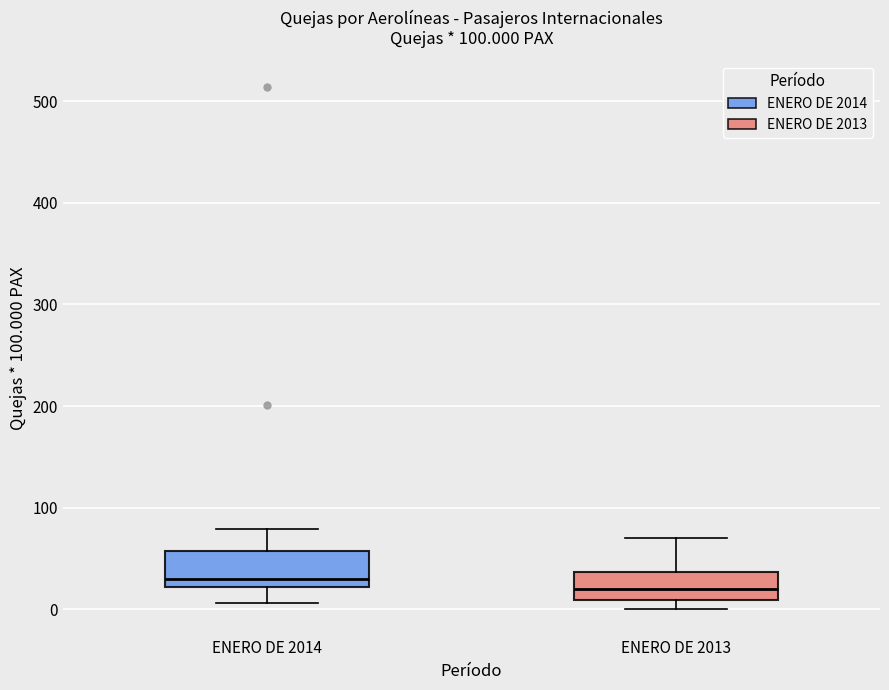

Reading left to right, read every box against the y-axis: the position of its median line, the range the box covers, and the ends of its whiskers. The values are not printed on the chart, so give them approximately, as read against the axis.

ENERO DE 2014: median 30, box 20 to 60, whiskers 10 to 80
ENERO DE 2013: median 20, box 10 to 40, whiskers 0 to 70